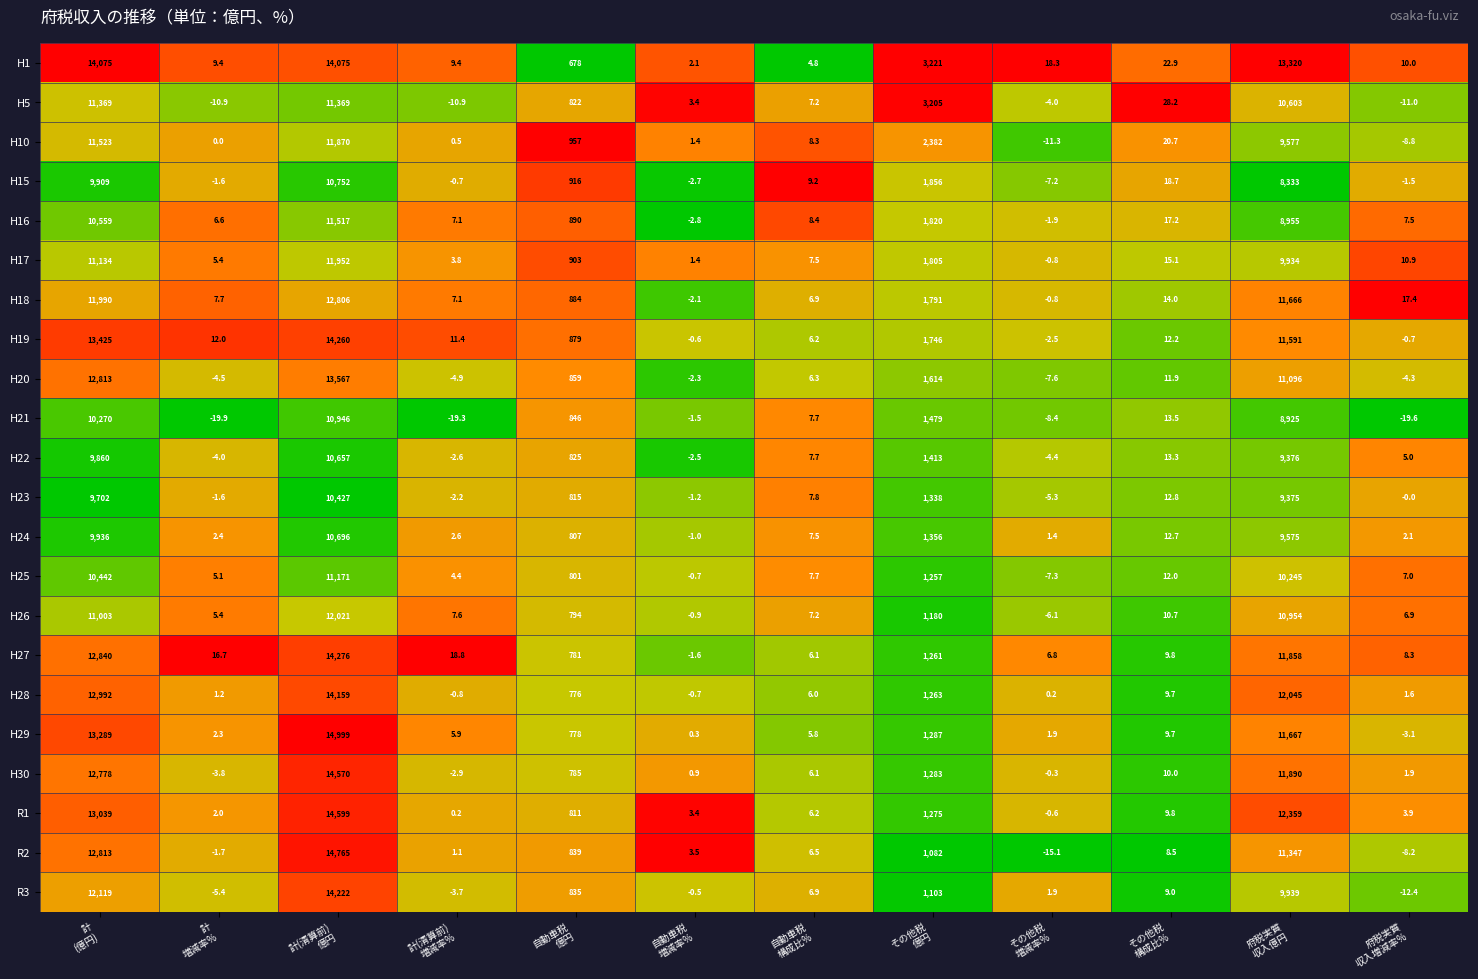

What is the lowest value of the R3 series?

-12.4